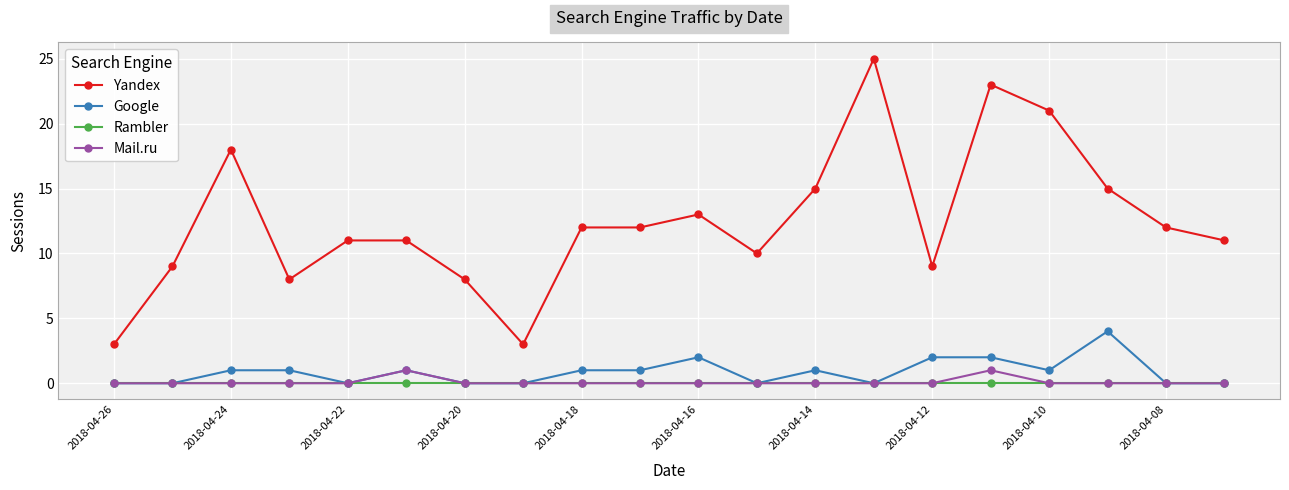

How many data points in Yandex are less than 12?

10